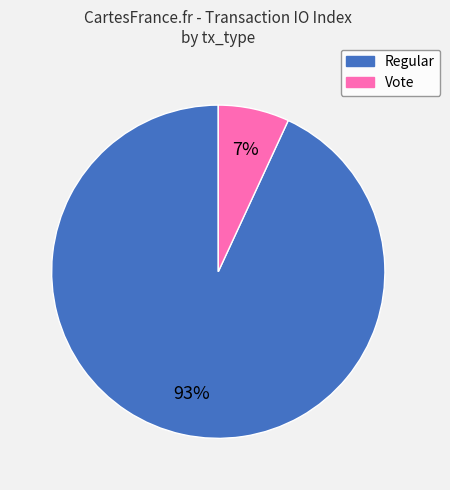

True or false: Vote accounts for 7% of the total.

True